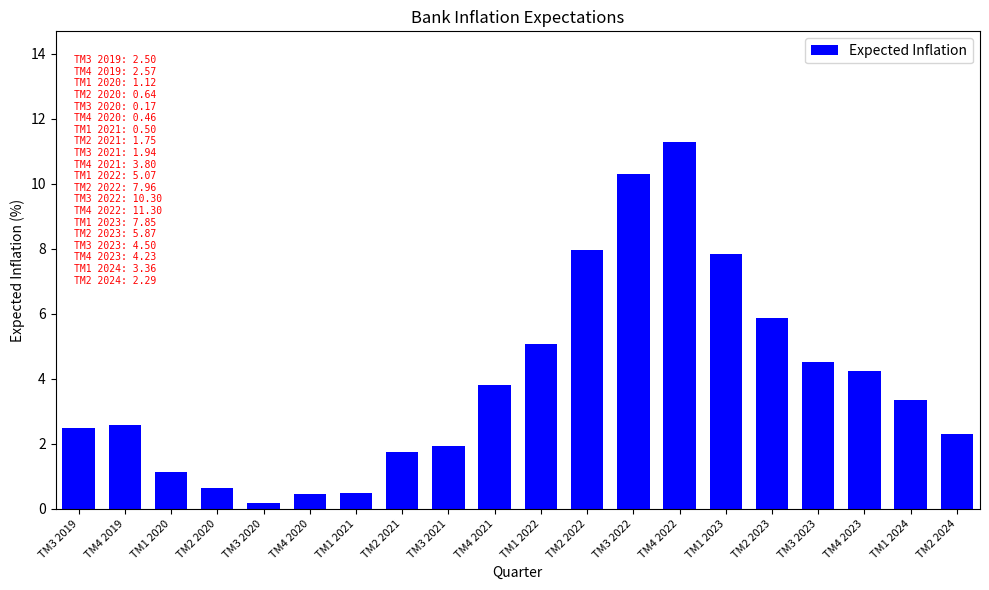

Reading left to right, transcribe all the data shown in this chart.

2.5	2.6	1.1	0.6	0.2	0.5	0.5	1.7	1.9	3.8	5.1	8.0	10.3	11.3	7.8	5.9	4.5	4.2	3.4	2.3